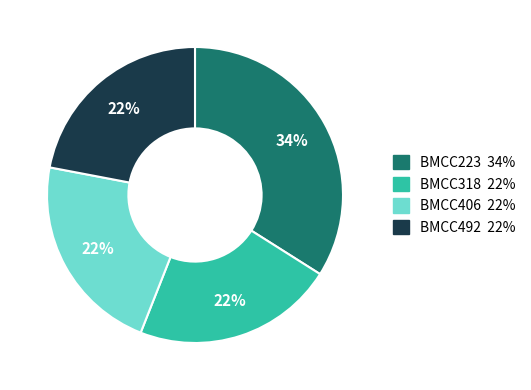

Approximately how many times larger is the value at BMCC223 compared to BMCC492?

1.5